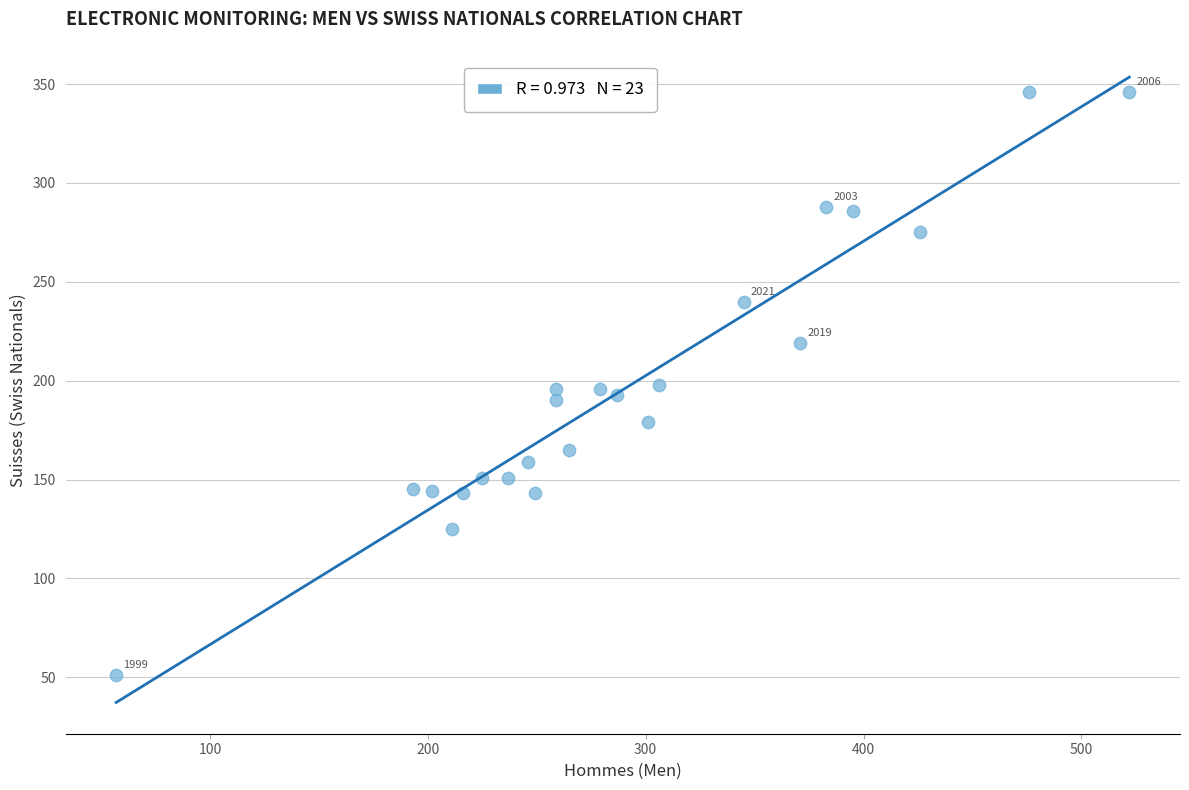

What is the range of Y values (max minus min)?

295